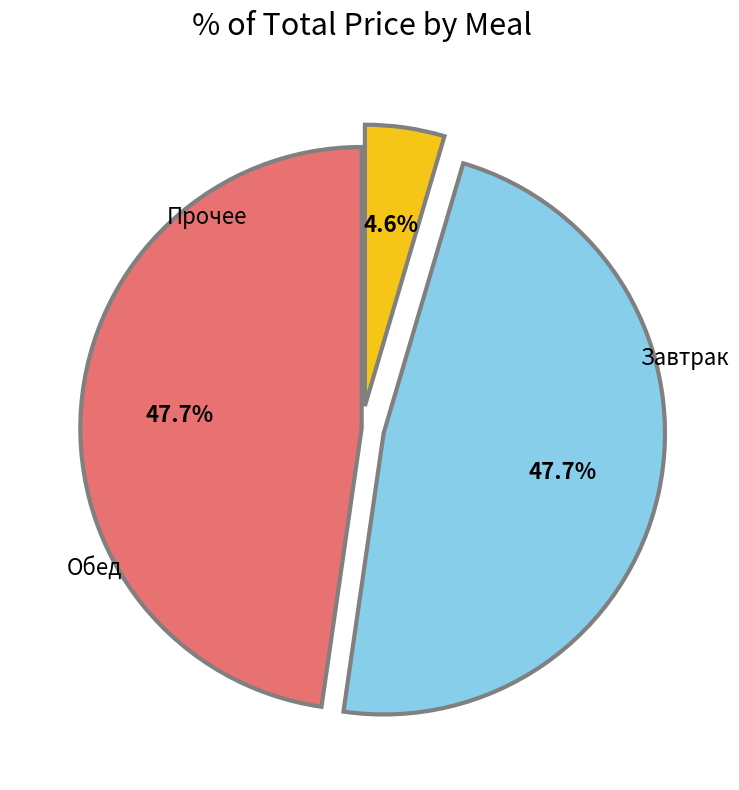

Count the number of slices in the pie.

3